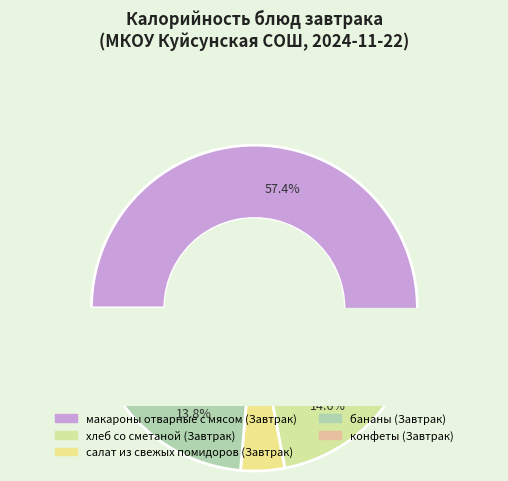

Between хлеб со сметаной (Завтрак) and бананы (Завтрак), which is larger?

хлеб со сметаной (Завтрак)